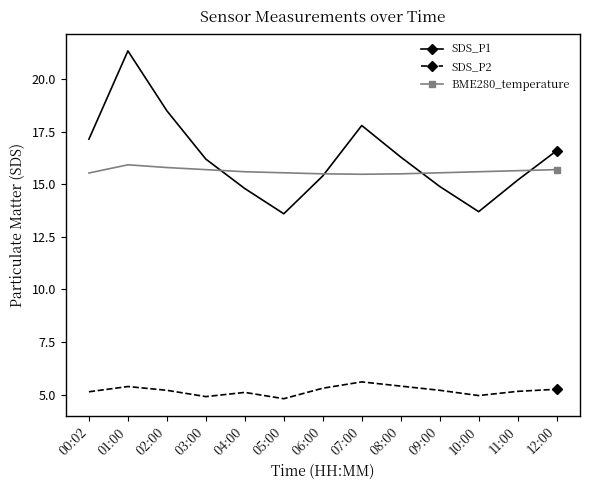

What is the sum of all BME280_temperature values?

203.1